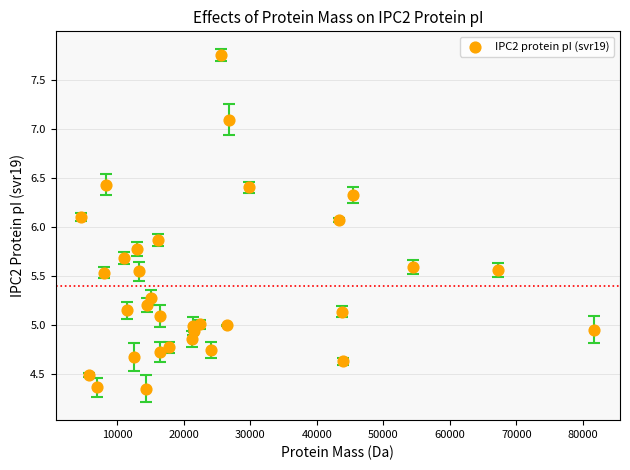

What is the range of X values (max minus min)?

77148.4